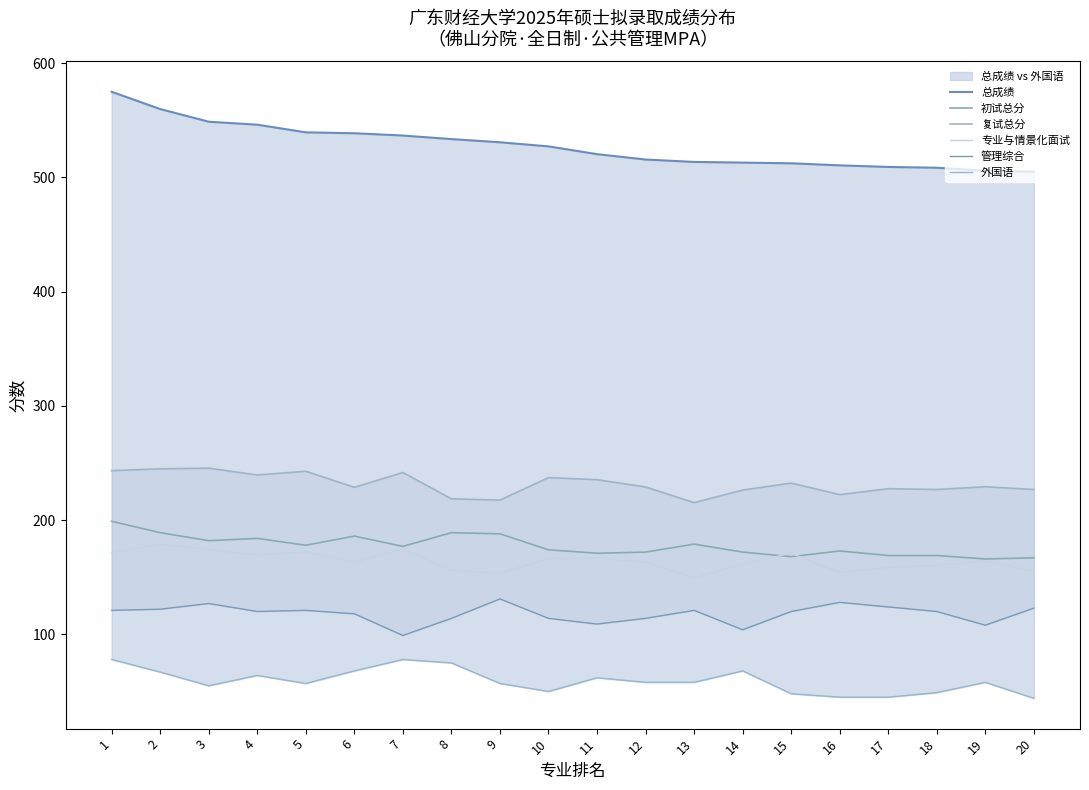

At which category is the sum across all series the highest?

1